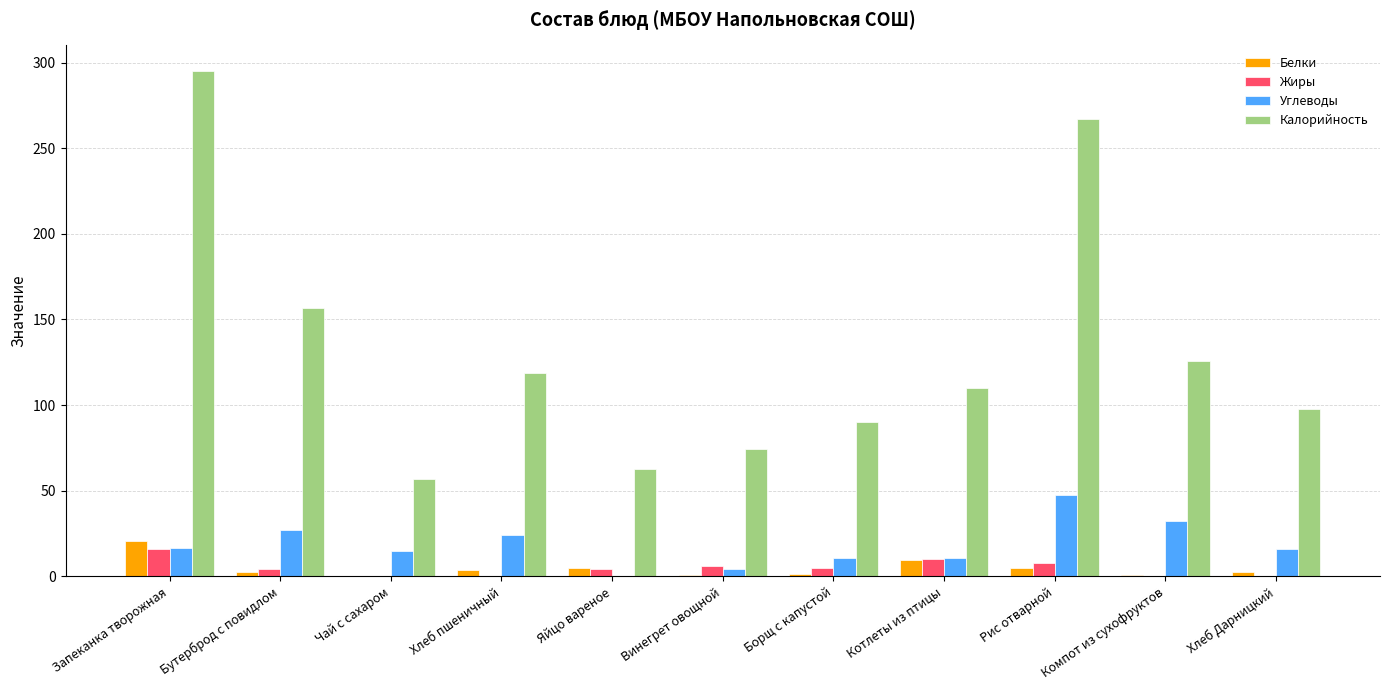

Is the value of Калорийность at Яйцо вареное greater than the value of Белки at Хлеб пшеничный?

Yes